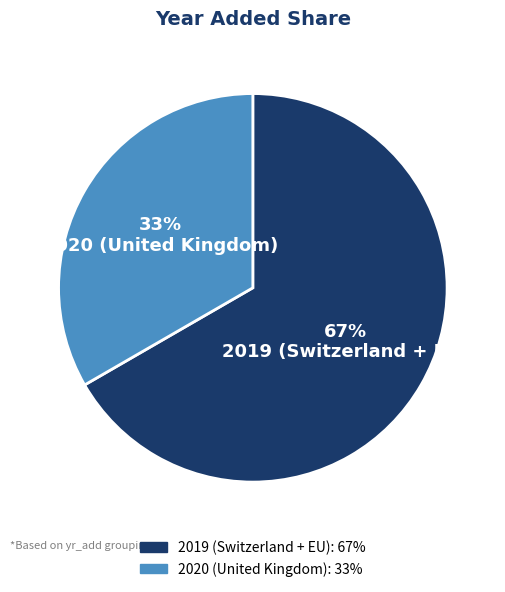

Between 2020 (United Kingdom) and 2019 (Switzerland + EU), which is larger?

2019 (Switzerland + EU)